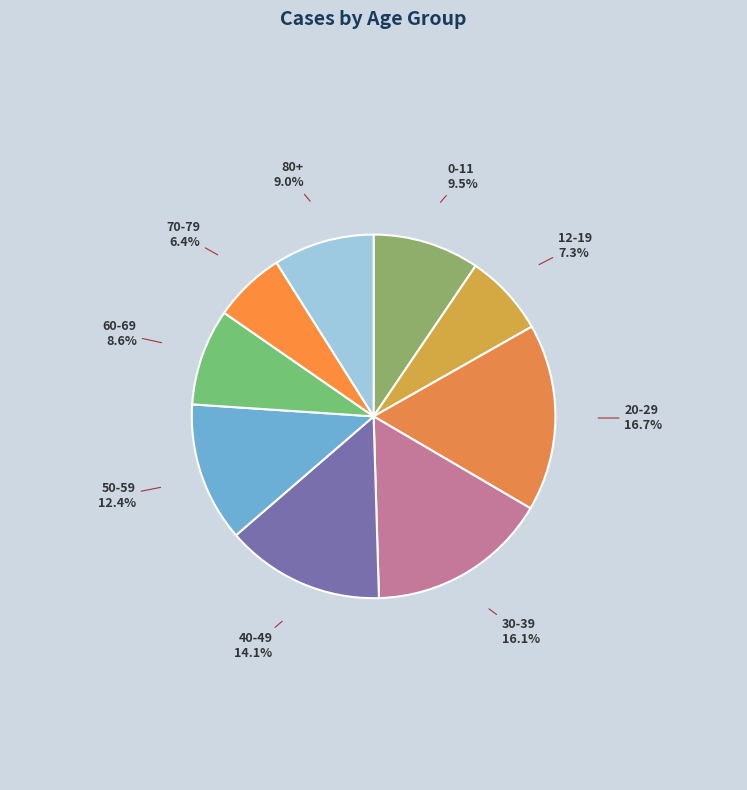

Rank the categories by value from highest to lowest.

20-29, 30-39, 40-49, 50-59, 0-11, 80+, 60-69, 12-19, 70-79